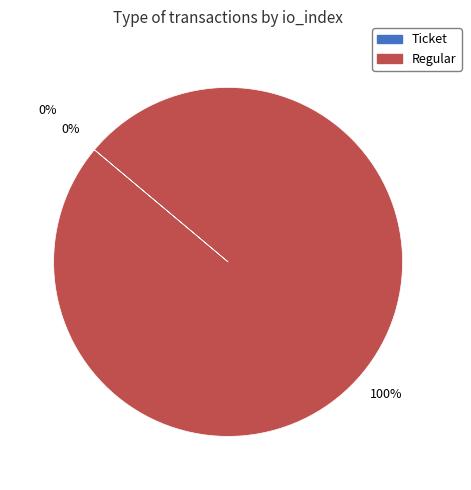

Which slice is the largest?

Regular